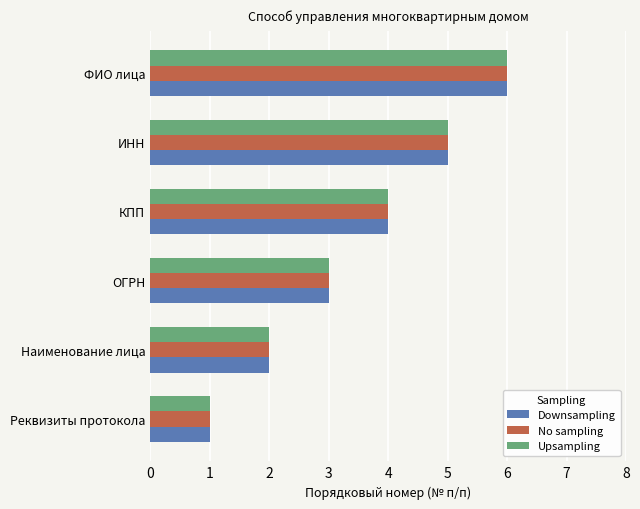

What is the difference between the maximum and second lowest values in the Upsampling series?

4